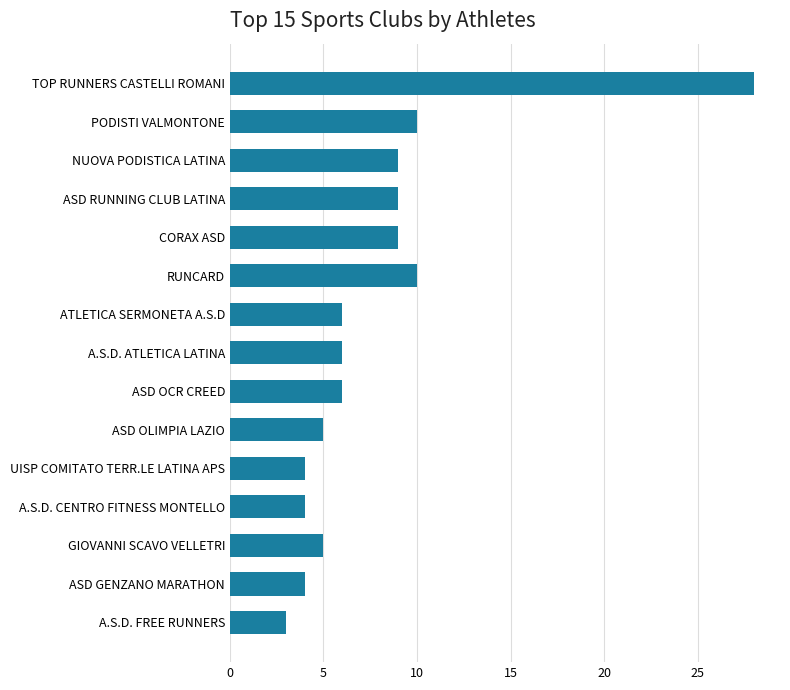

Reading bottom to top, extract all data points from this chart.

A.S.D. FREE RUNNERS=3	ASD GENZANO MARATHON=4	GIOVANNI SCAVO VELLETRI=5	A.S.D. CENTRO FITNESS MONTELLO=4	UISP COMITATO TERR.LE LATINA APS=4	ASD OLIMPIA LAZIO=5	ASD OCR CREED=6	A.S.D. ATLETICA LATINA=6	ATLETICA SERMONETA A.S.D=6	RUNCARD=10	CORAX ASD=9	ASD RUNNING CLUB LATINA=9	NUOVA PODISTICA LATINA=9	PODISTI VALMONTONE=10	TOP RUNNERS CASTELLI ROMANI=28